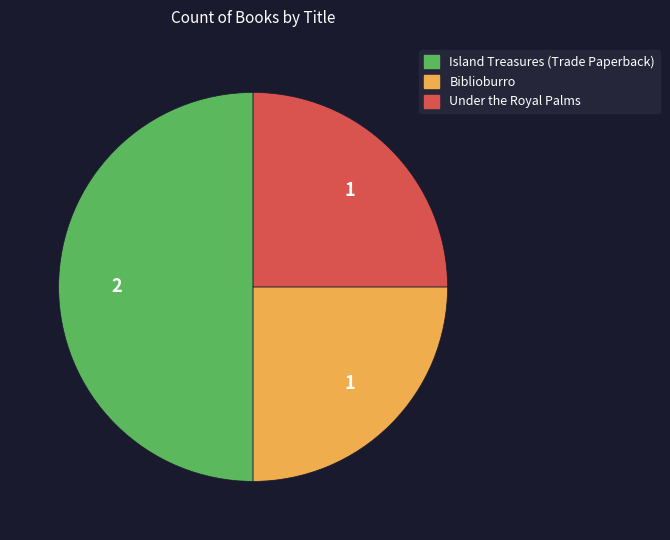

Which category has the biggest portion of the pie?

Island Treasures (Trade Paperback)